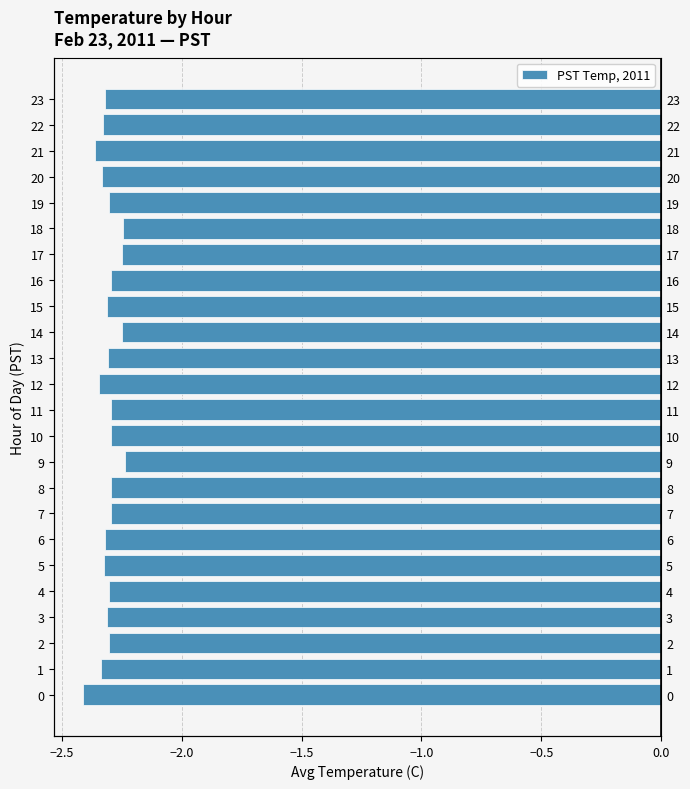

At which label is the value closest to -2?

9